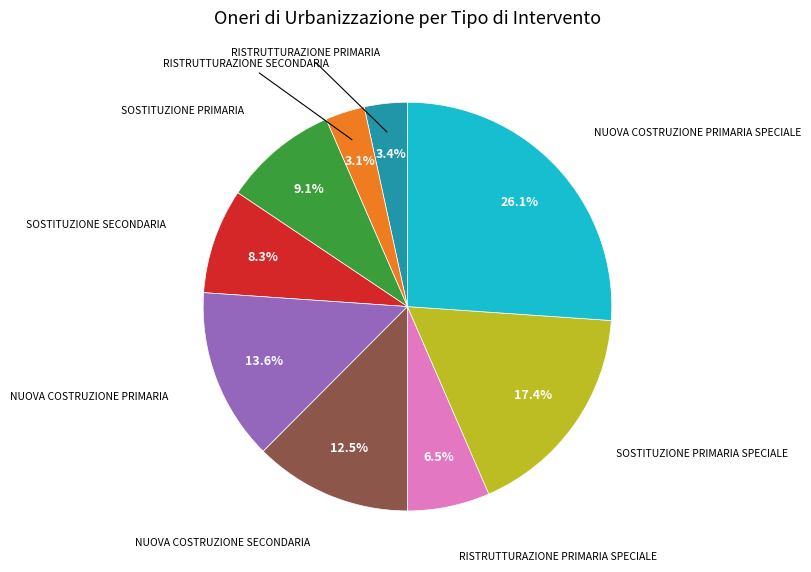

Is there any slice that represents more than half of the pie?

No